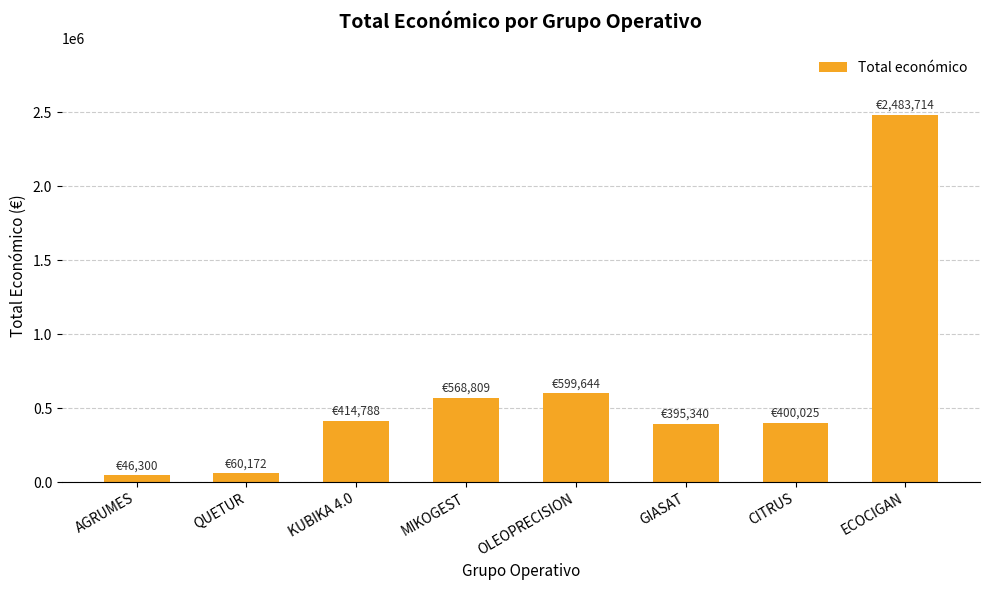

Does the chart contain any negative values?

No